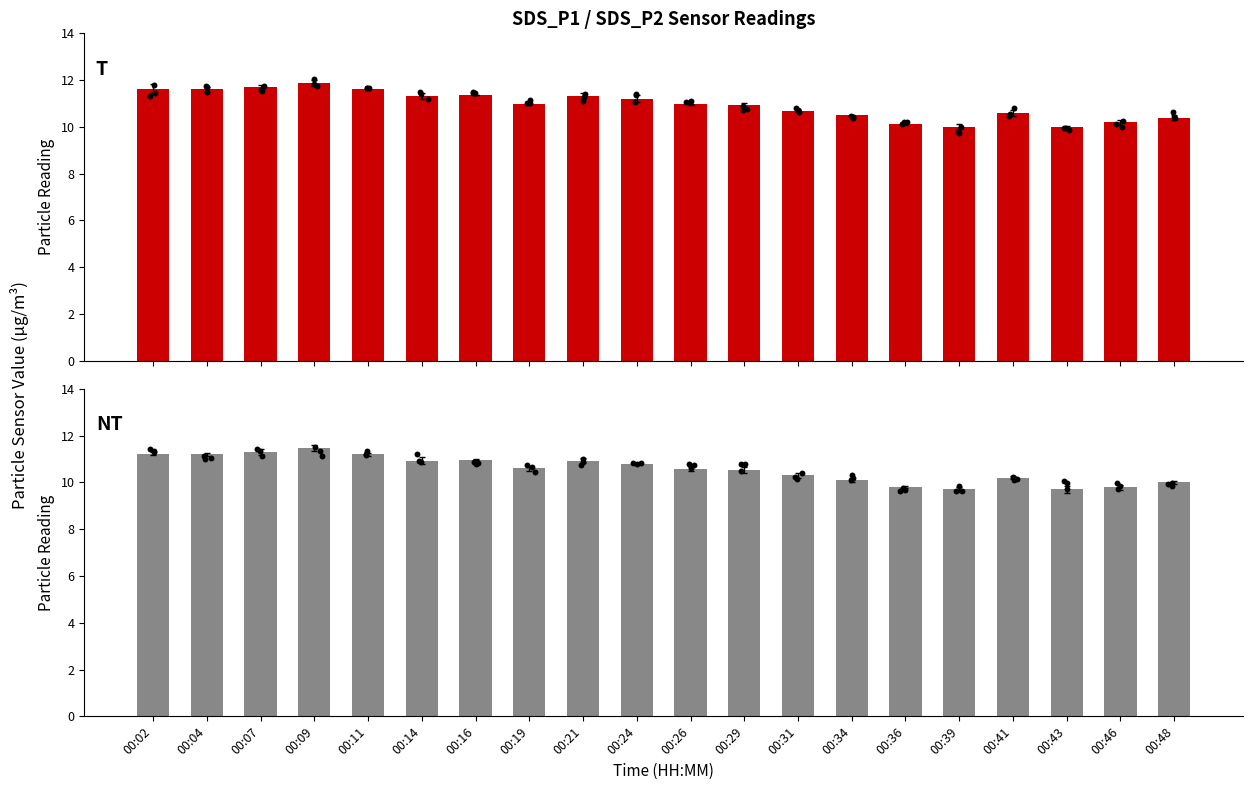

What is the total value across all series at 00:04?

22.8